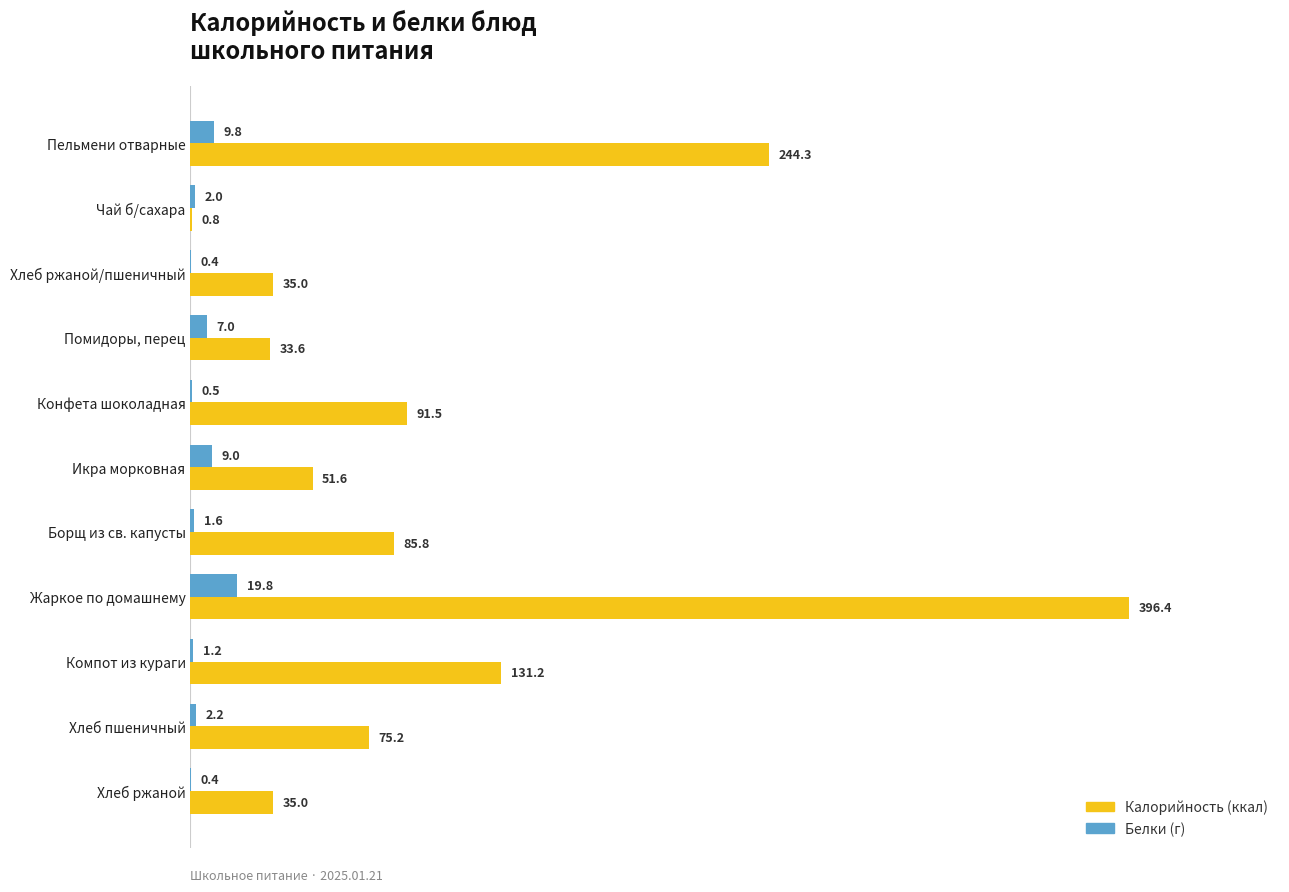

At which category is the sum across all series the highest?

Жаркое по домашнему